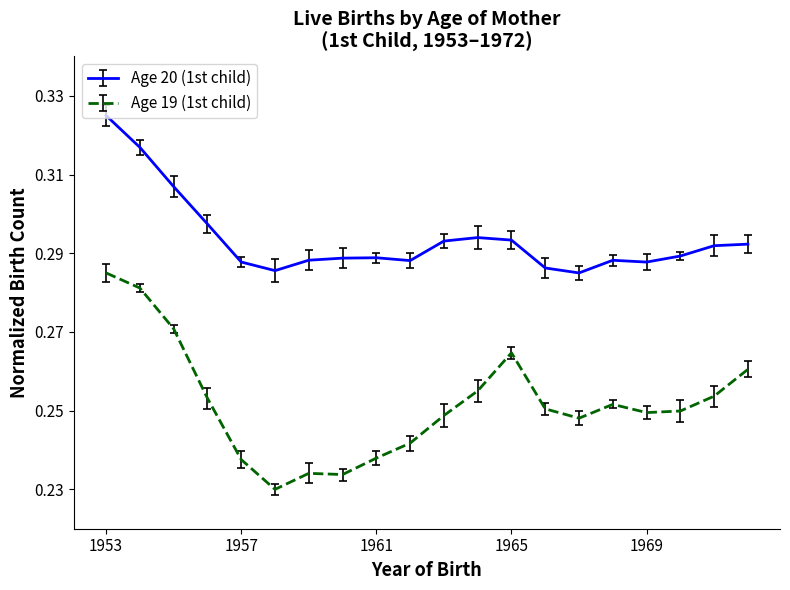

At how many categories does at least one series exceed 0?

20